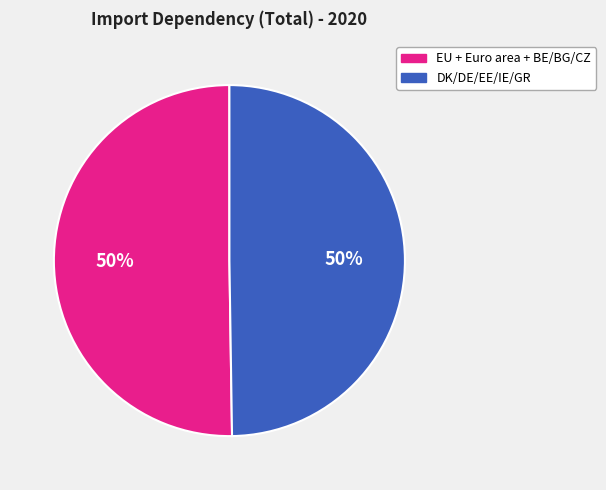

To the nearest percent, what is the average slice percentage?

50%